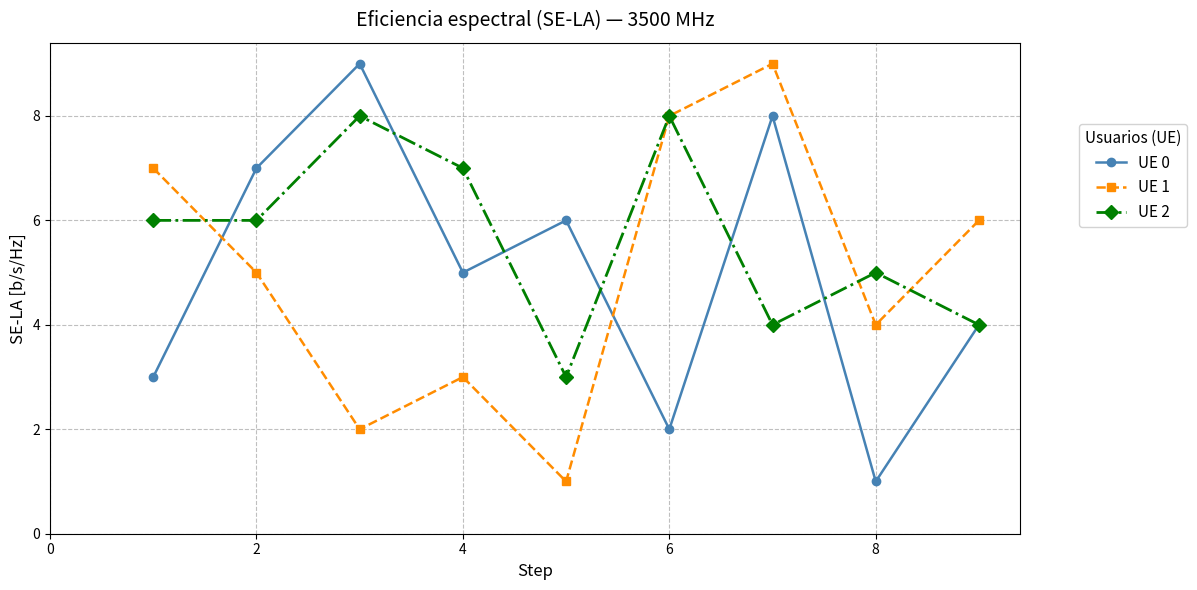

Which series has the largest total across all categories?

UE 2